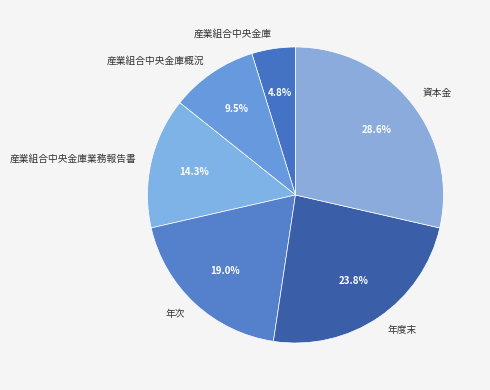

Does 産業組合中央金庫概況 represent more than half of the total?

No